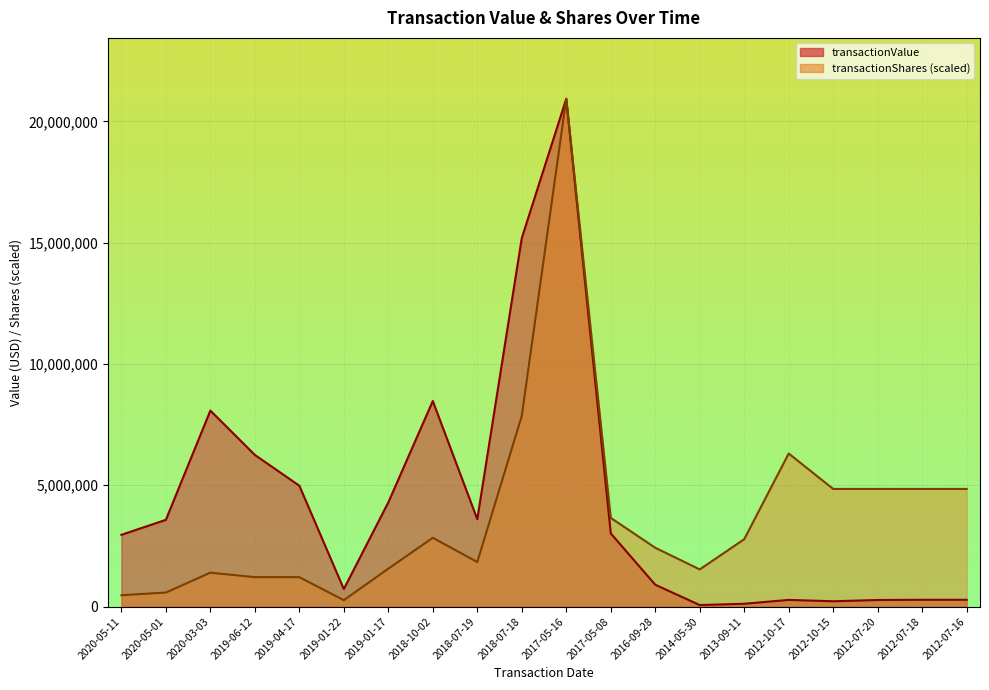

The transactionValue series shows 20927903.0 at 2017-05-16. True or false?

True